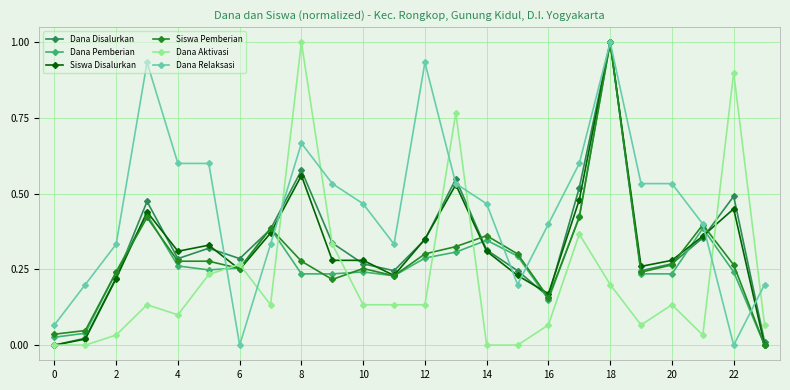

After their last crossing, which series has the higher values: Dana Aktivasi or Dana Disalurkan?

Dana Aktivasi